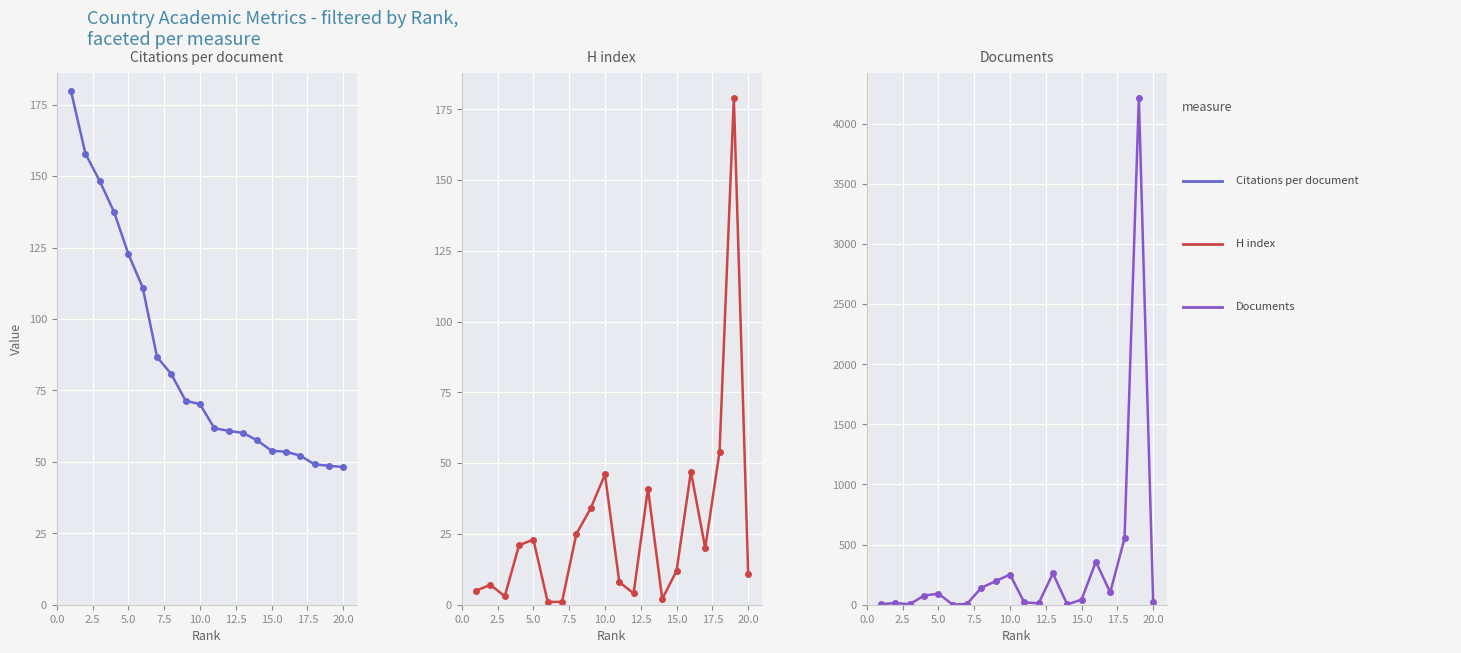

List the series in order of their overall mean, lowest first.

H index, Citations per document, Documents